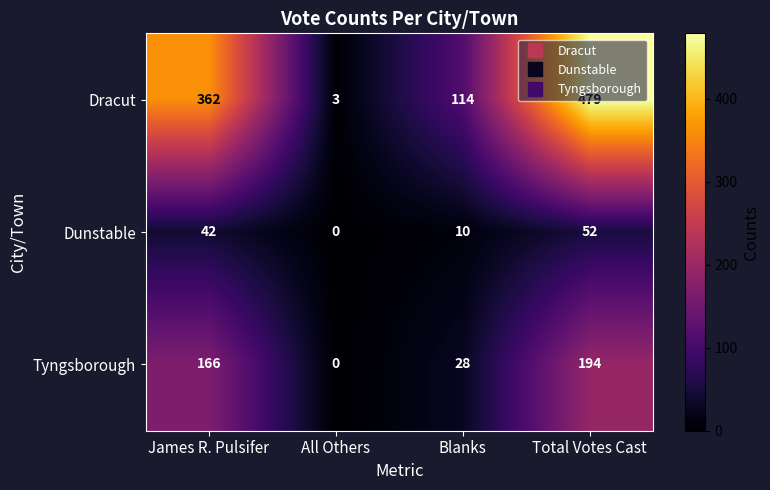

Which category has the highest value across all series?

Total Votes Cast